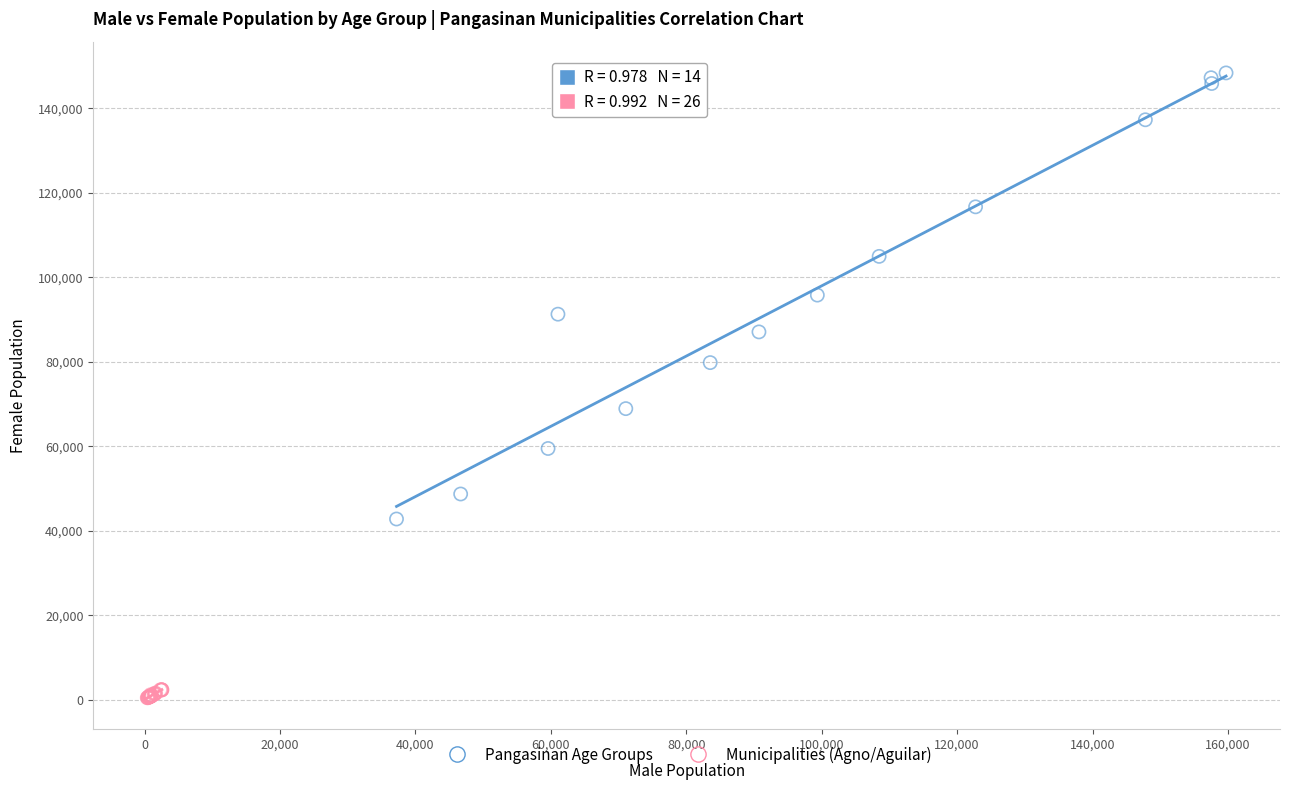

Which series has the largest Y range (max minus min)?

Pangasinan Age Groups